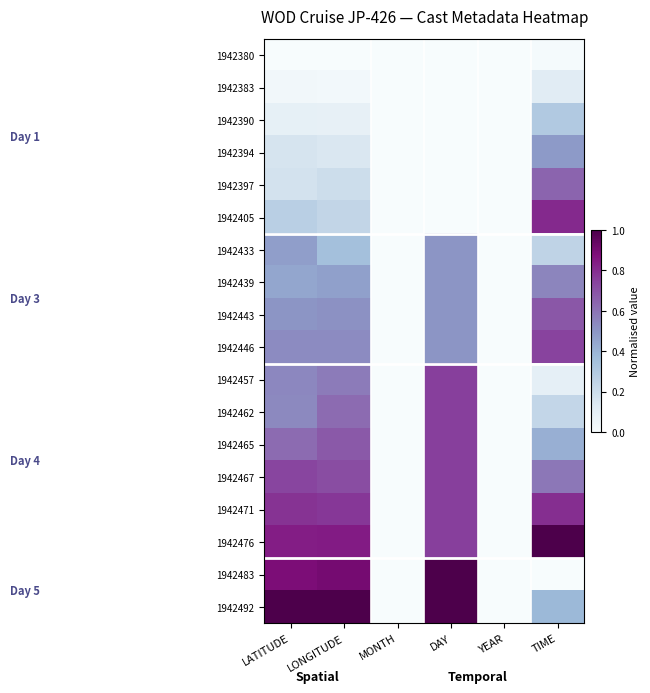

List the series in order of their peak value, lowest first.

1942380, 1942383, 1942390, 1942394, 1942433, 1942439, 1942397, 1942443, 1942446, 1942457, 1942462, 1942465, 1942467, 1942471, 1942405, 1942476, 1942483, 1942492